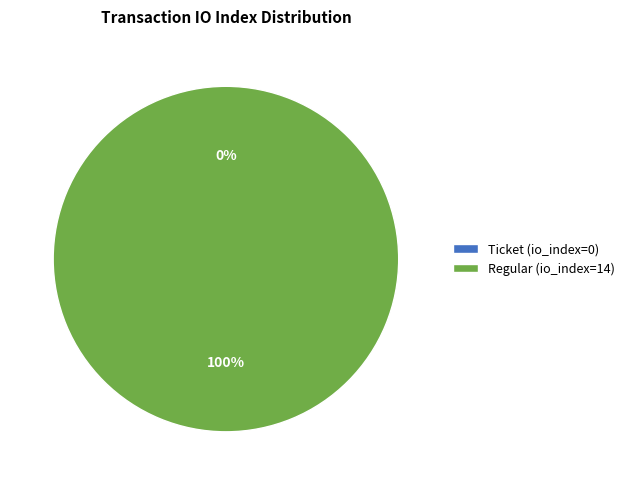

Which has a higher value, Regular (io_index=14) or Ticket (io_index=0)?

Regular (io_index=14)